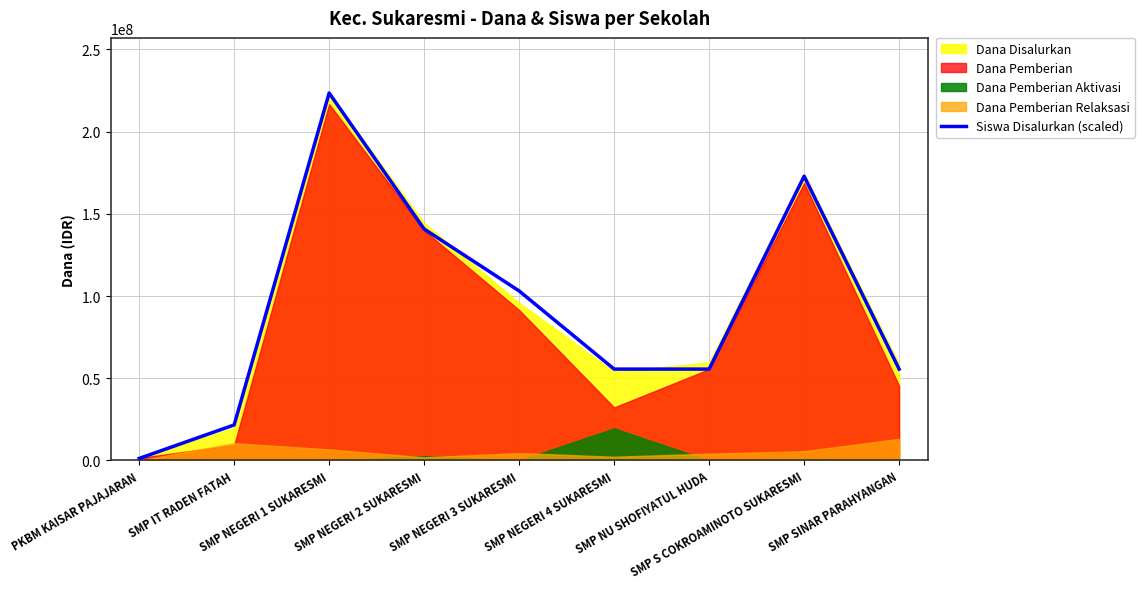

What value does the data have at PKBM KAISAR PAJAJARAN?

1234806.6